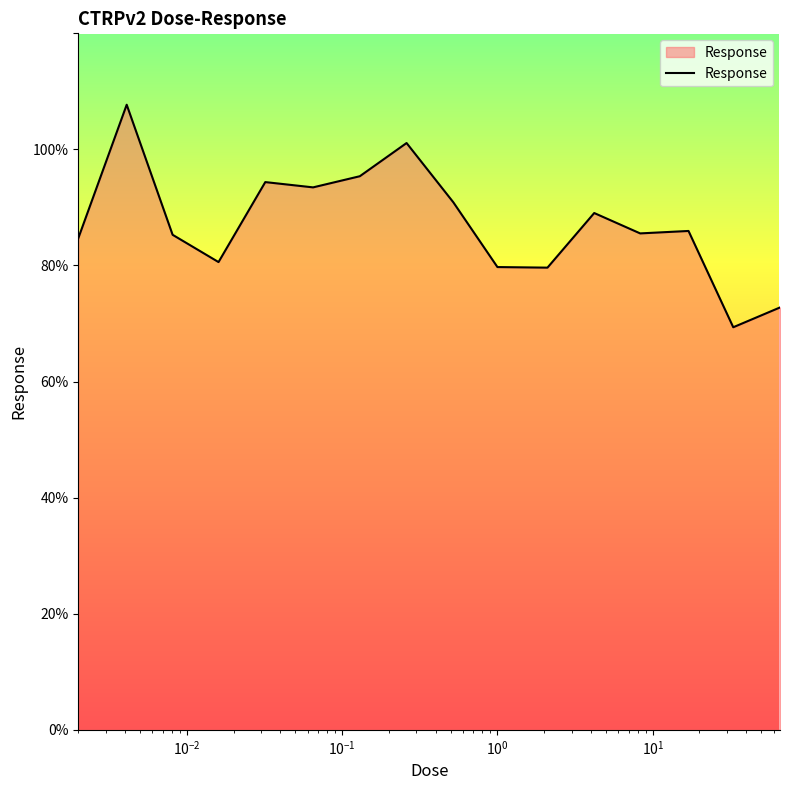

What is the greatest value displayed?

107.7